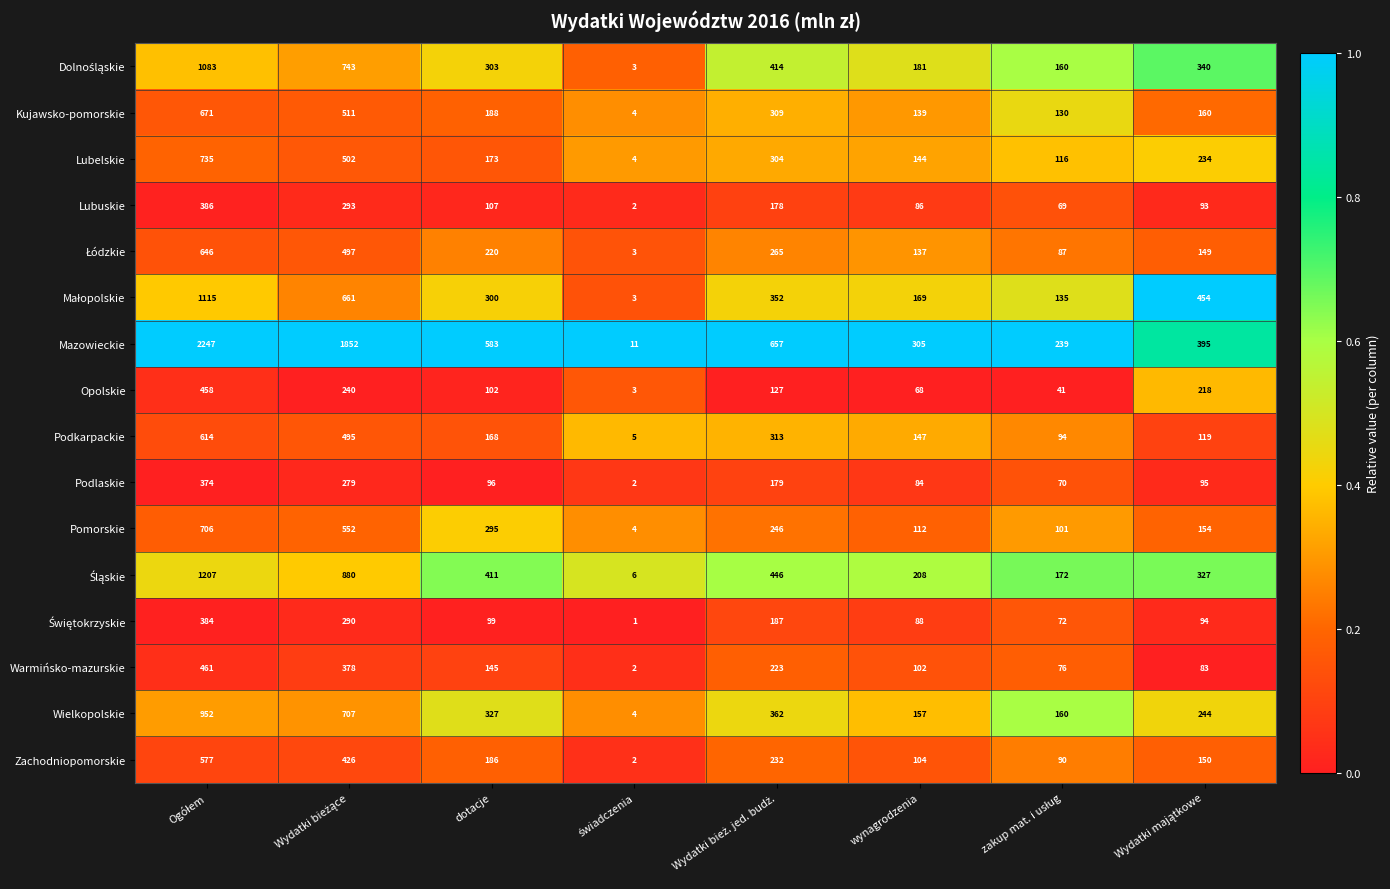

Which series has the largest range (max minus min)?

Mazowieckie